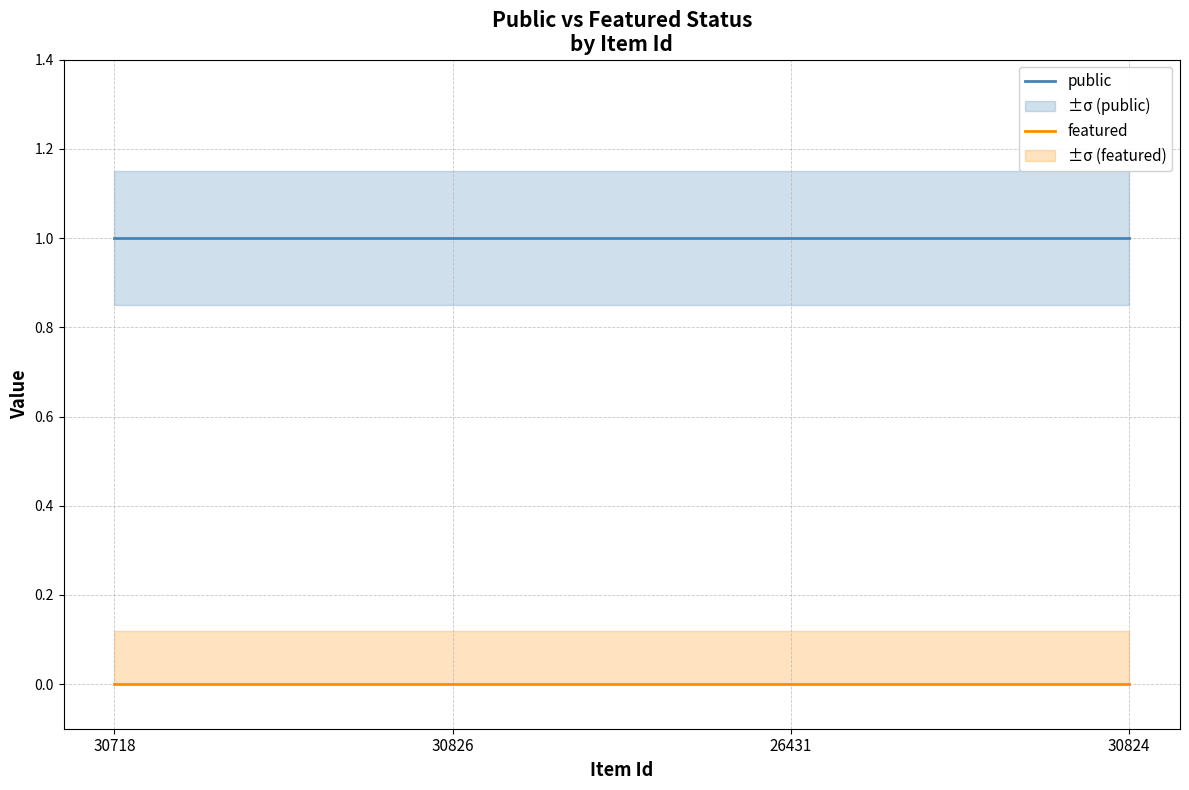

At 30826, list the series in order from smallest to largest.

featured, public